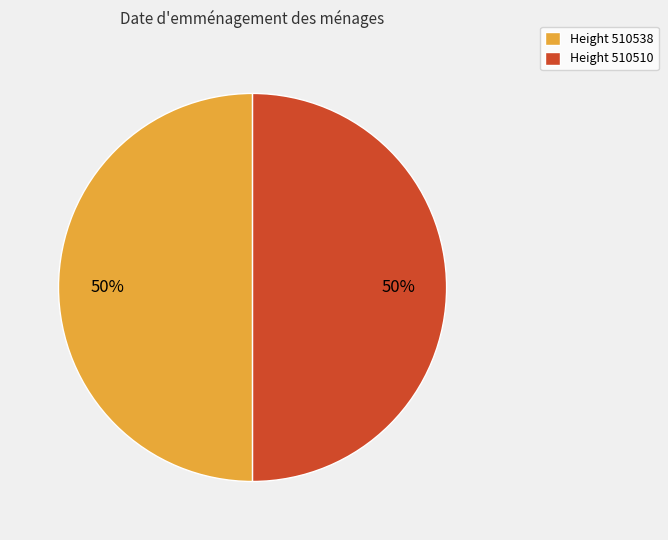

Count the number of slices in the pie.

2